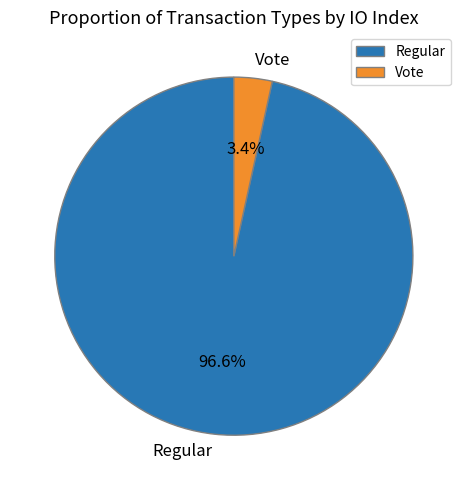

To the nearest percent, what is the difference between the Vote and Regular slice percentages?

93%